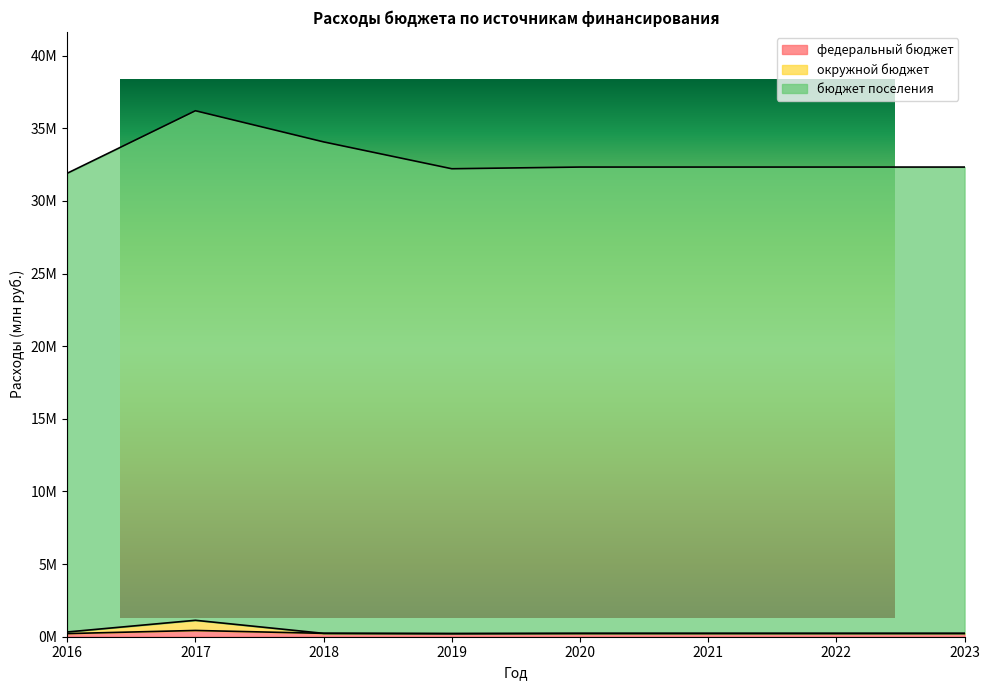

Reading left to right, extract all data points from this chart.

федеральный бюджет: 2016=0.2	2017=0.4	2018=0.2	2019=0.2	2020=0.2	2021=0.2	2022=0.2	2023=0.2
окружной бюджет: 2016=0.3	2017=1.1	2018=0.2	2019=0.2	2020=0.2	2021=0.2	2022=0.2	2023=0.2
бюджет поселения: 2016=31.9	2017=36.2	2018=34.1	2019=32.2	2020=32.3	2021=32.3	2022=32.3	2023=32.3